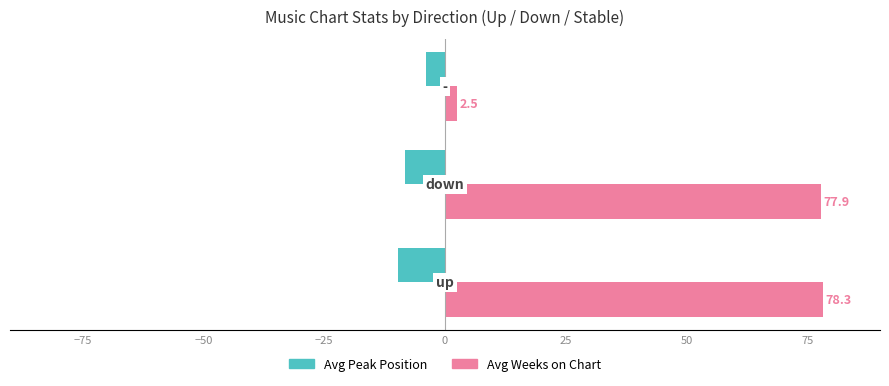

What is the lowest value of the Avg Weeks on Chart series?

2.5